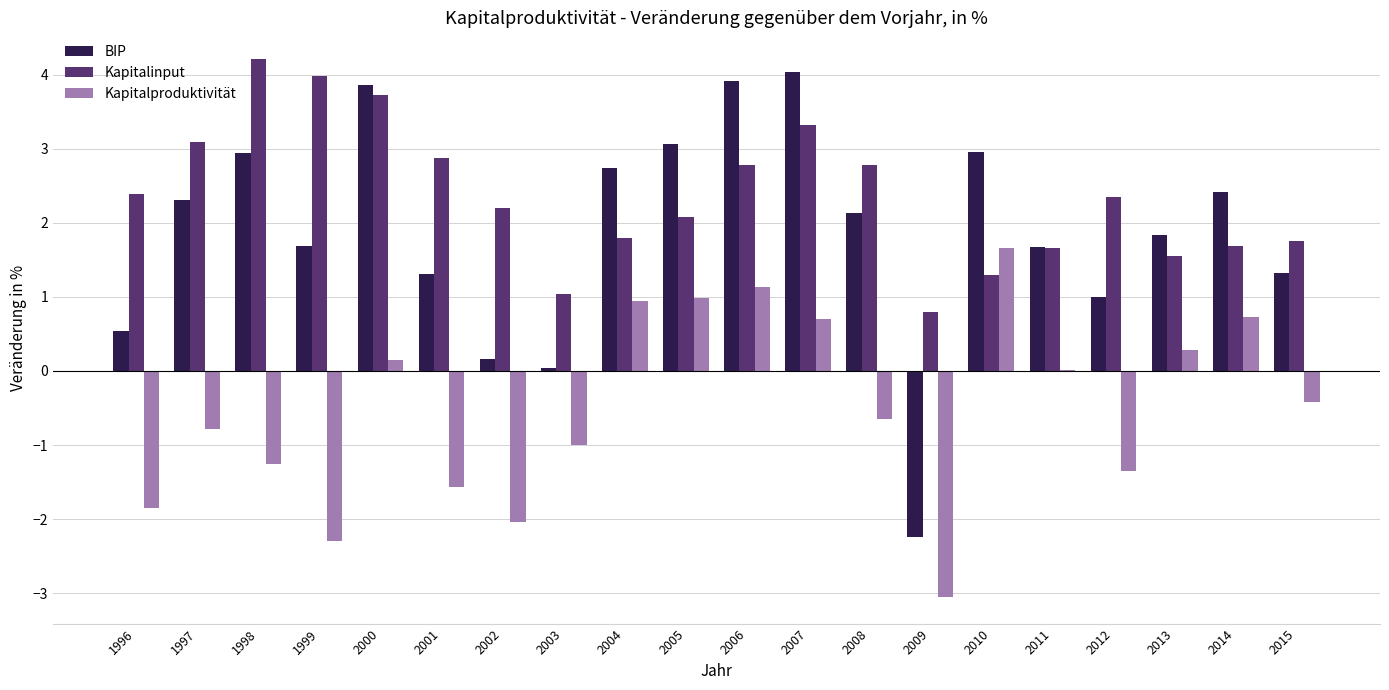

Which category has the highest value across all series?

1998